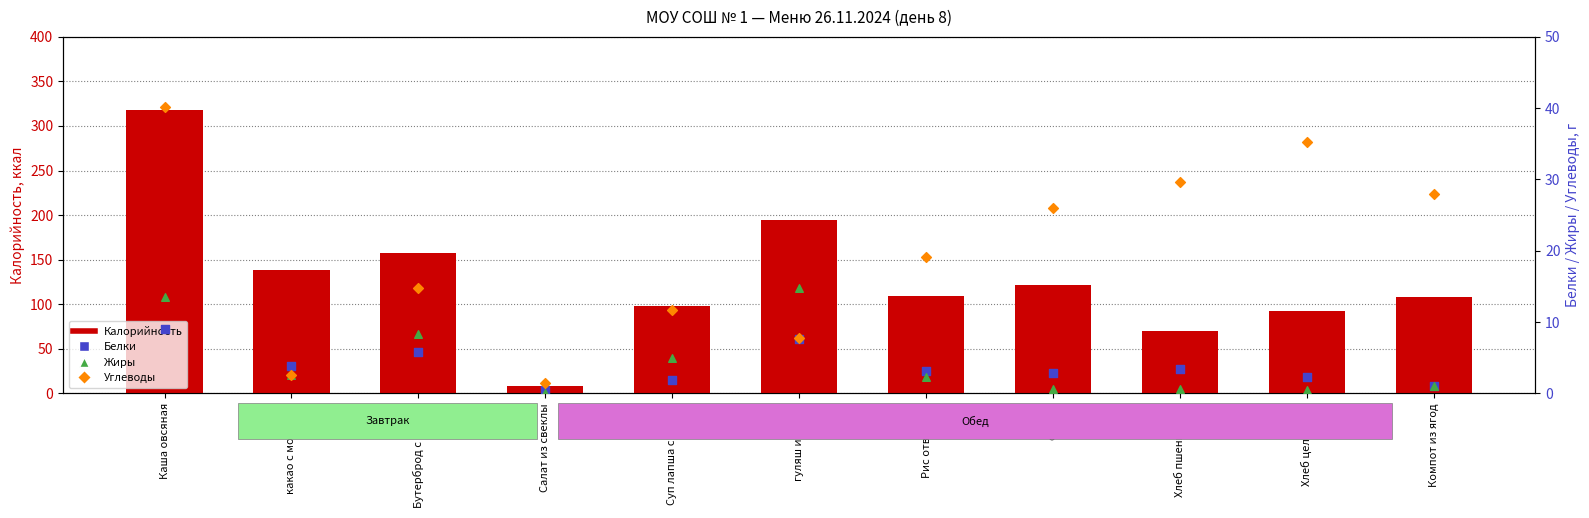

Which series has the largest Y range (max minus min)?

Калорийность